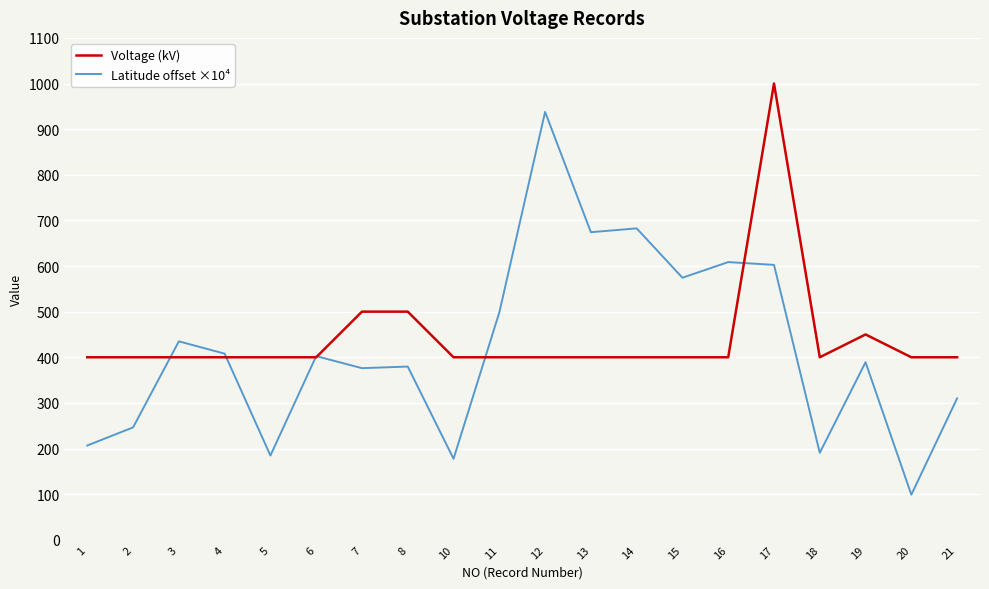

What is the approximate value of Latitude offset ×10⁴ at 4?

407.9